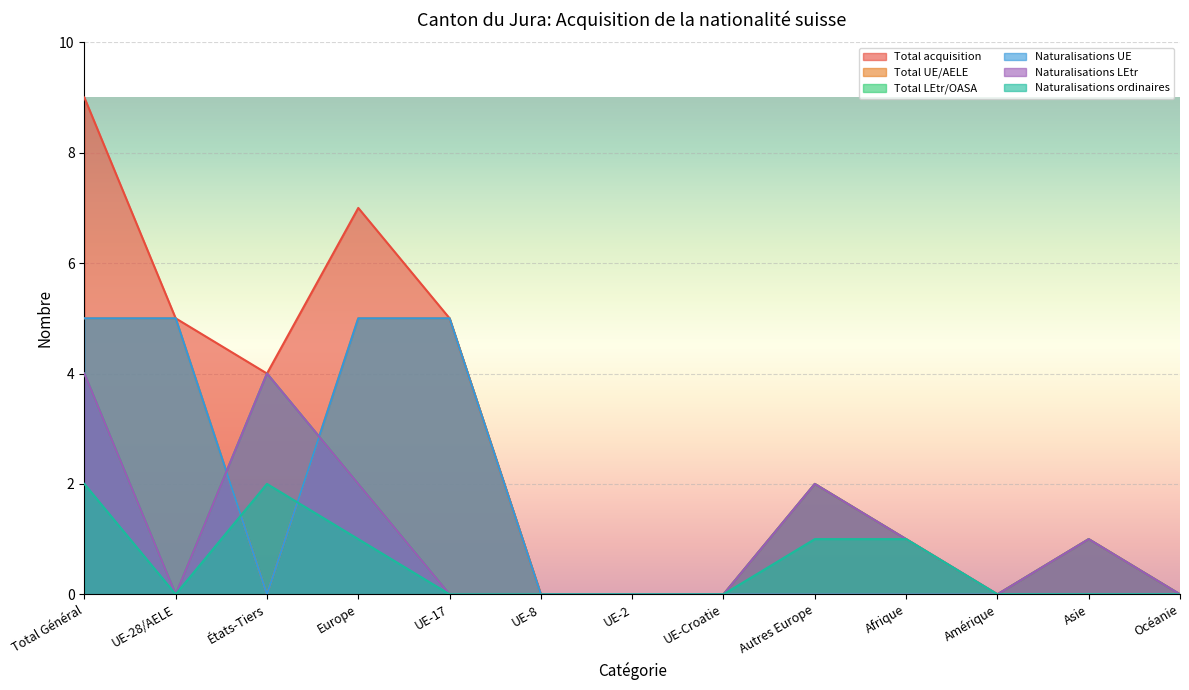

Where do Naturalisations LEtr and Naturalisations UE first cross each other?

UE-28/AELE and États-Tiers